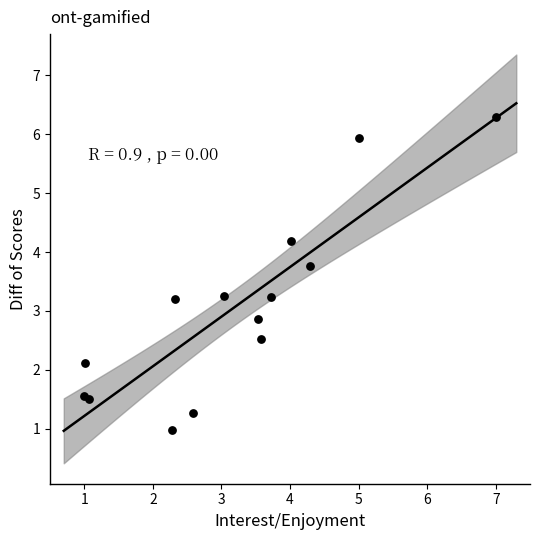

What is the range of X values (max minus min)?

6.0